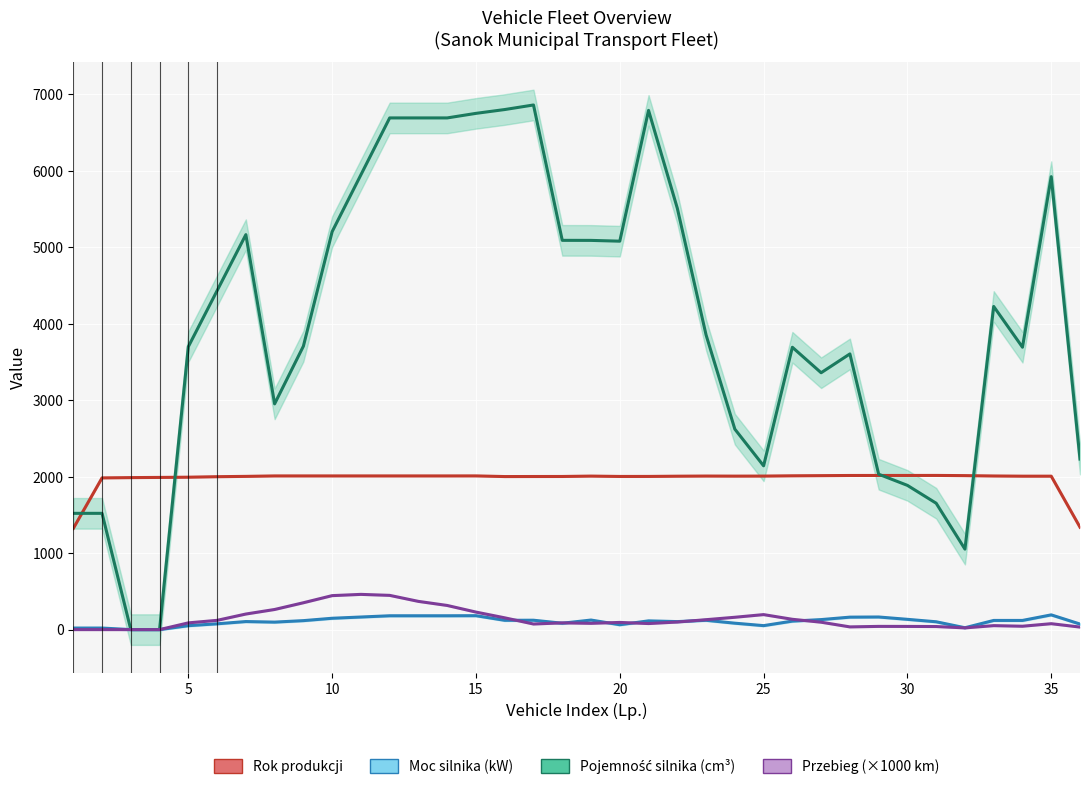

In Moc silnika (kW), how many points are higher than both neighbors (excluding endpoints)?

8